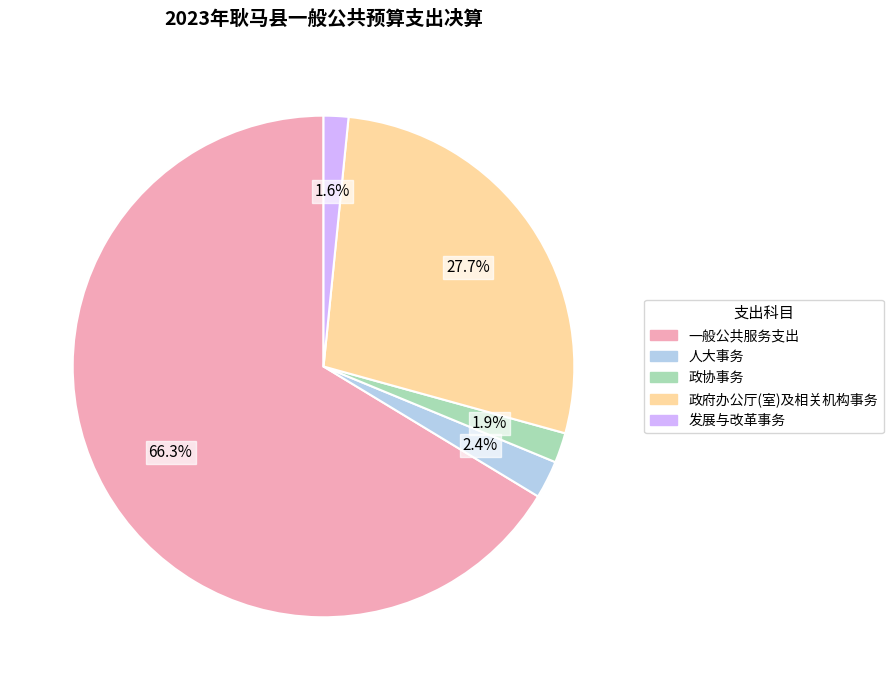

What is the total percentage of 政协事务 and 发展与改革事务?

3.5%